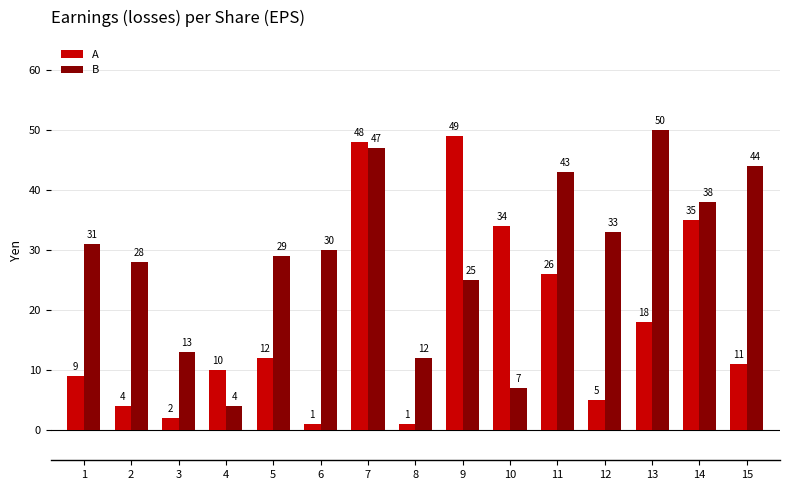

What is the sum of all A values?

265